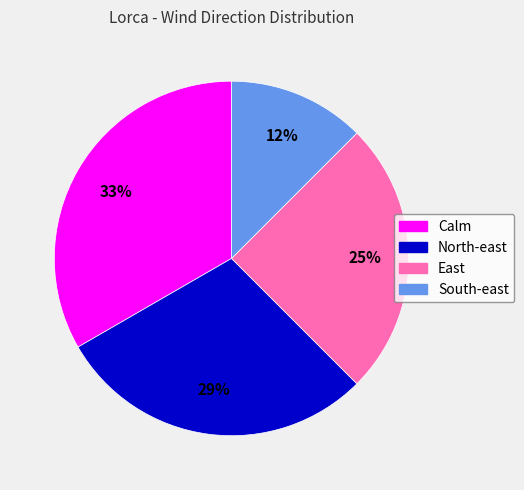

Do Calm and East together represent more than half of the pie?

Yes